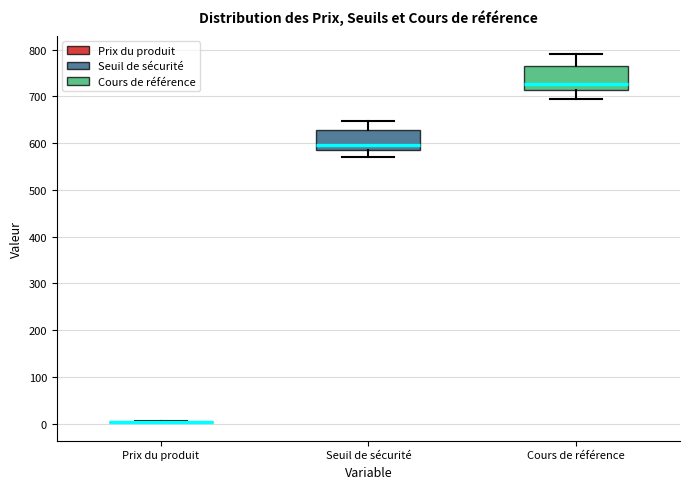

Reading left to right, transcribe this box plot: for each box, give where its median line is, the range the box spans, and where its two whiskers end, as read against the y-axis. The values are not printed on the chart, so give them approximately, as read against the axis.

Prix du produit: box collapsed to a line at 0, whiskers 0 to 10
Seuil de sécurité: median 600, box 590 to 630, whiskers 570 to 650
Cours de référence: median 730, box 710 to 760, whiskers 700 to 790